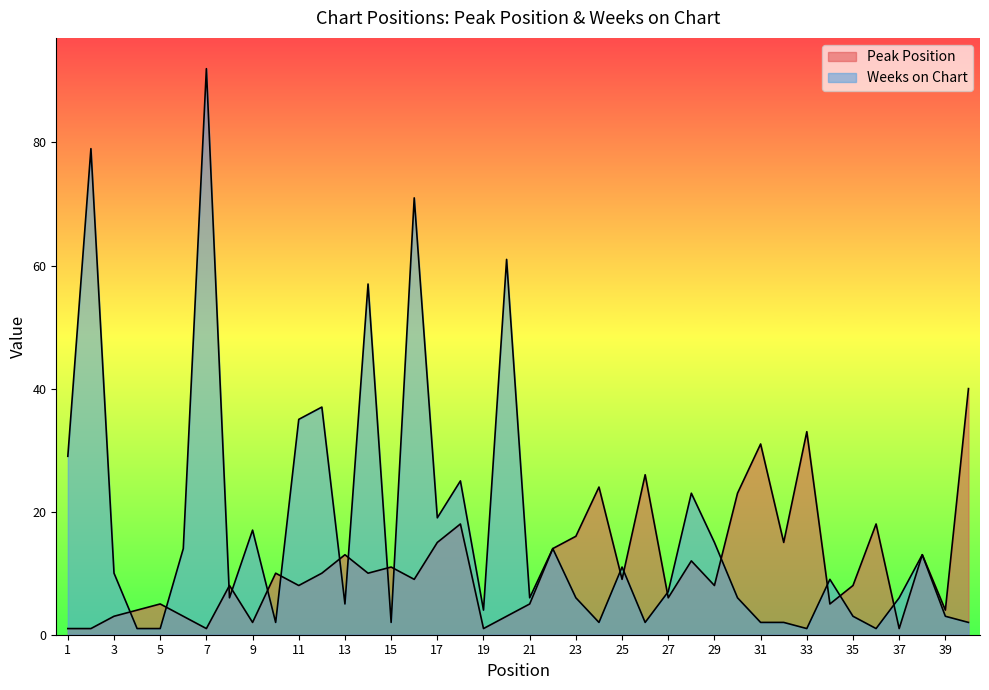

At which label does Peak Position reach its minimum?

1